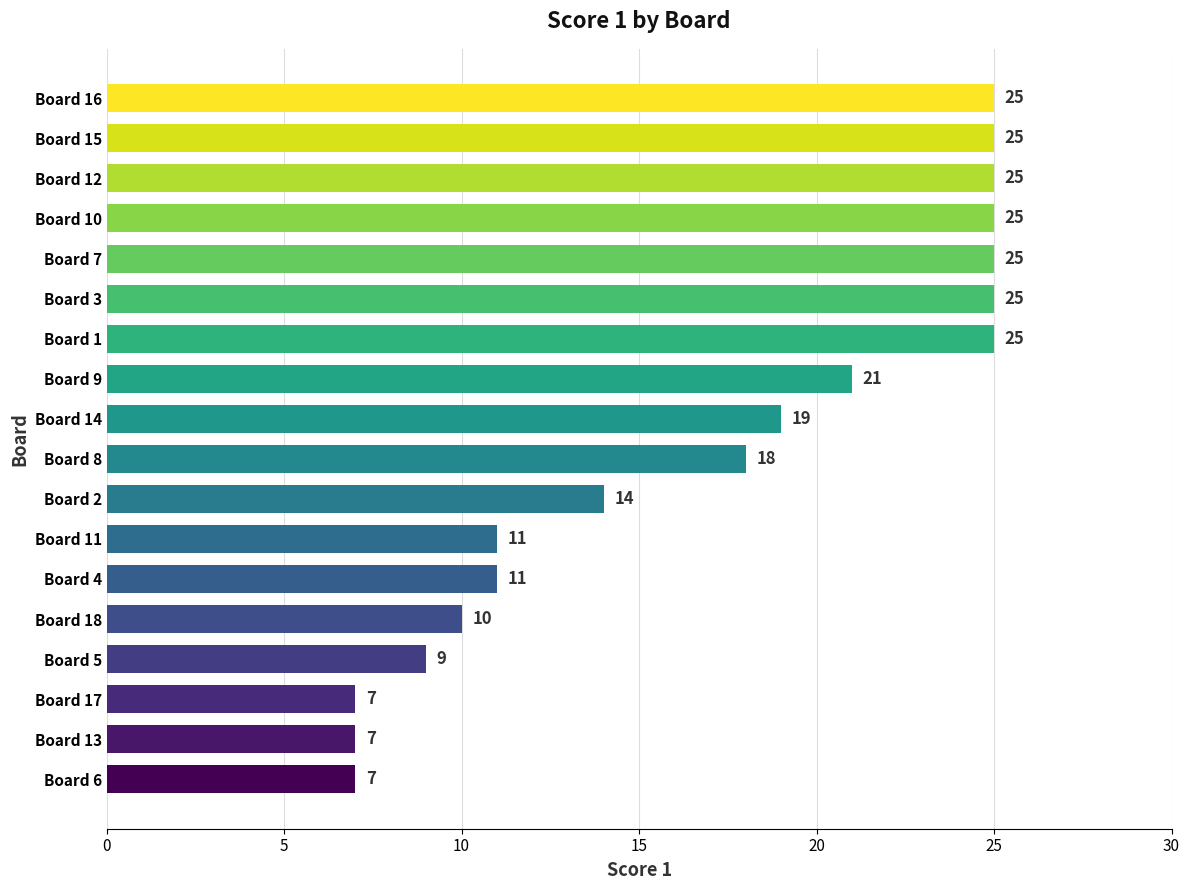

What is the change in value from Board 17 to Board 5?

+2